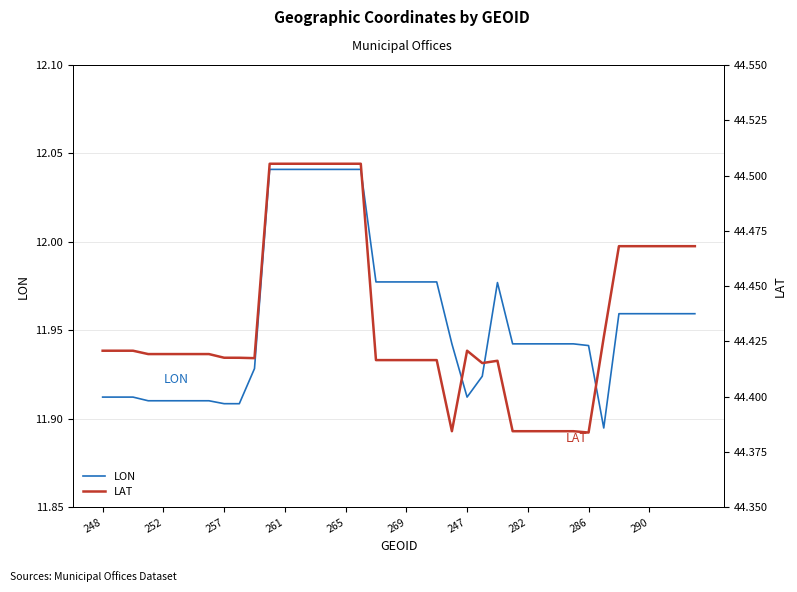

At which category is the sum across all series the highest?

11